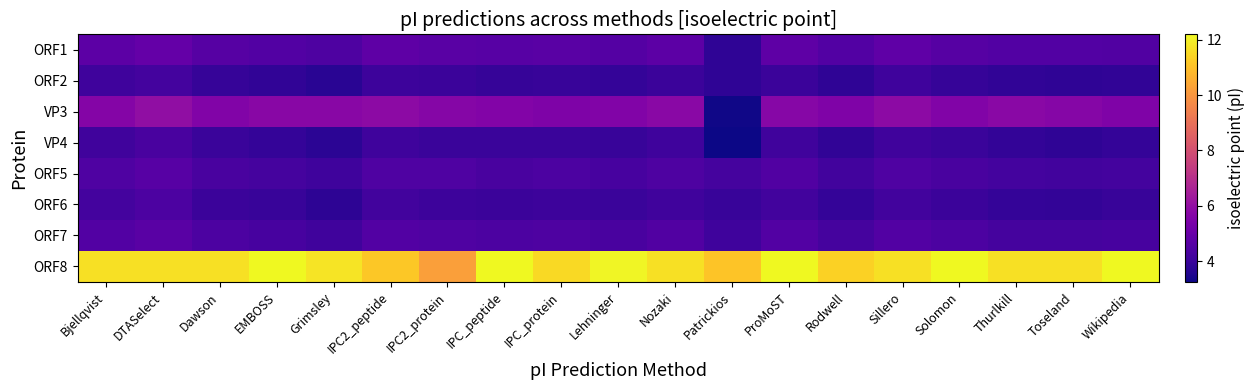

Which has a higher value, Toseland or Bjellqvist?

Bjellqvist